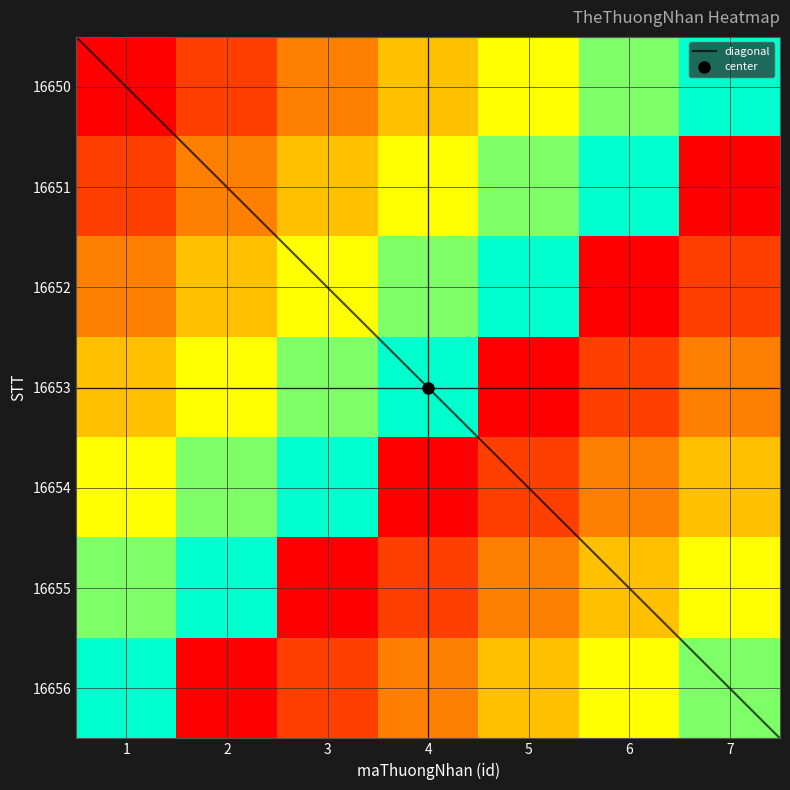

Which series has the largest total across all categories?

16650